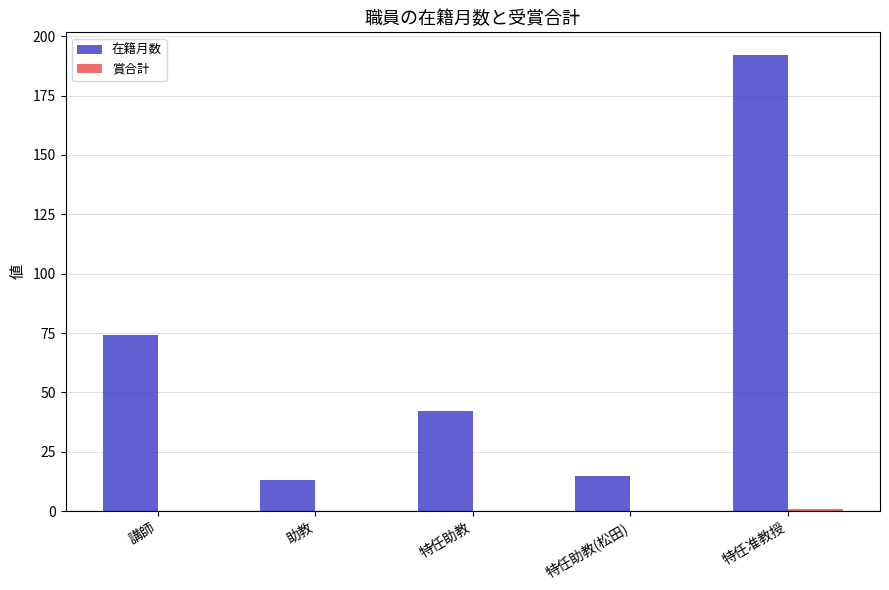

How many groups of bars are there?

5